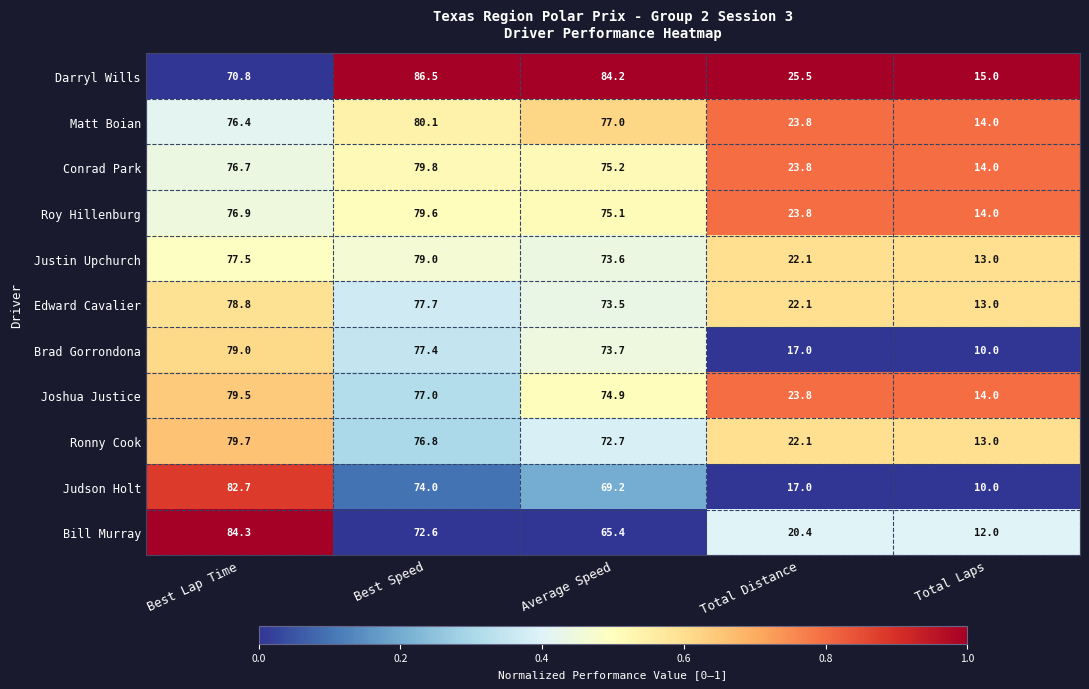

At which category is the sum across all series the highest?

Best Lap Time